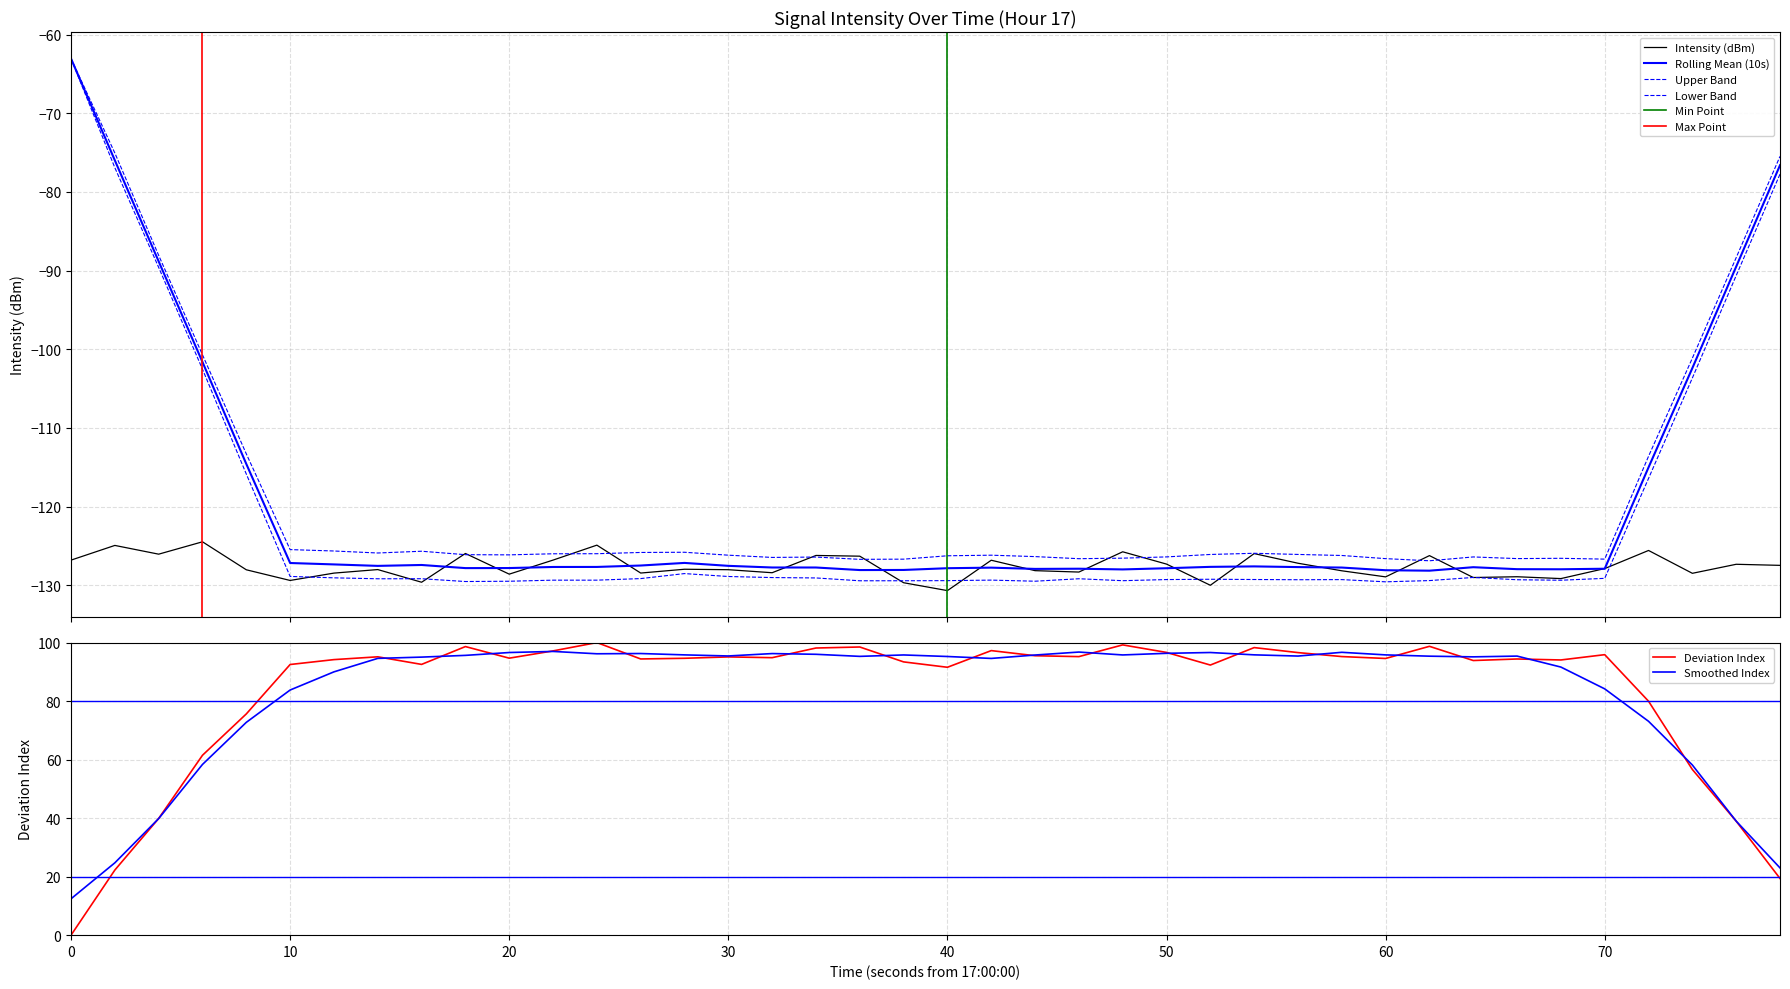

The Deviation Index series shows 164.5 at 30. True or false?

False